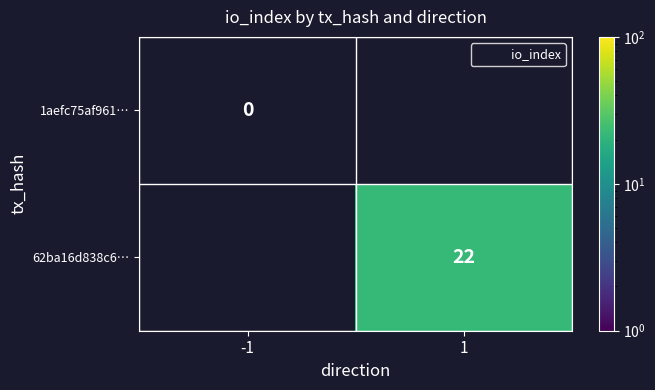

What is the difference between the 62ba16d838c6… values at -1 and 1?

22